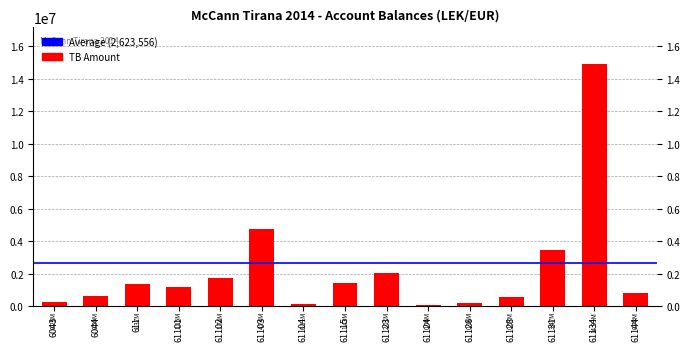

What is the approximate value at 61124?

61813.2